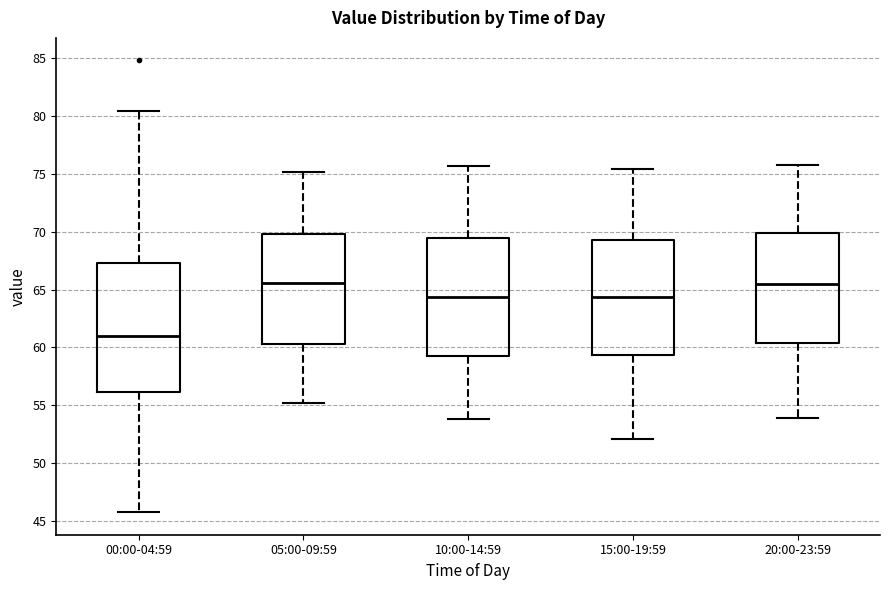

Where does the lower whisker of the box for 15:00-19:59 end on the y-axis? The values are not printed on the chart, so give them approximately, as read against the axis.

52.0